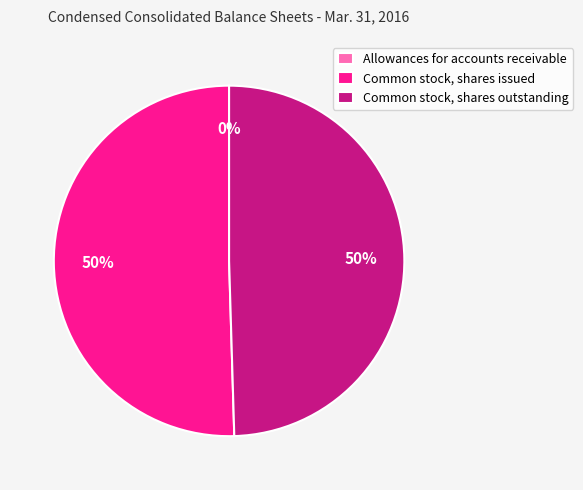

The Common stock, shares issued slice represents 50% of the pie. True or false?

True